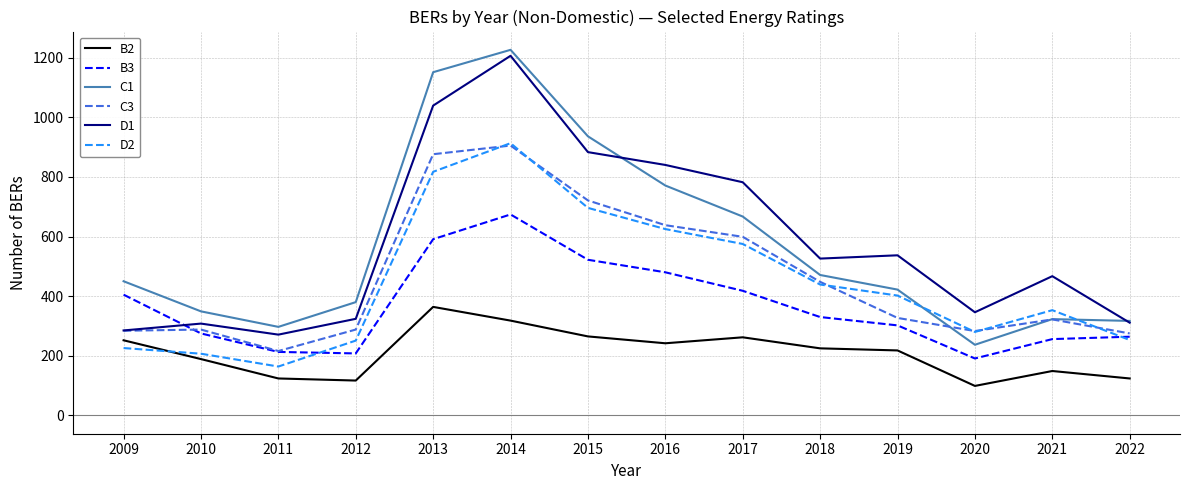

What is the average value of the D2 series?

443